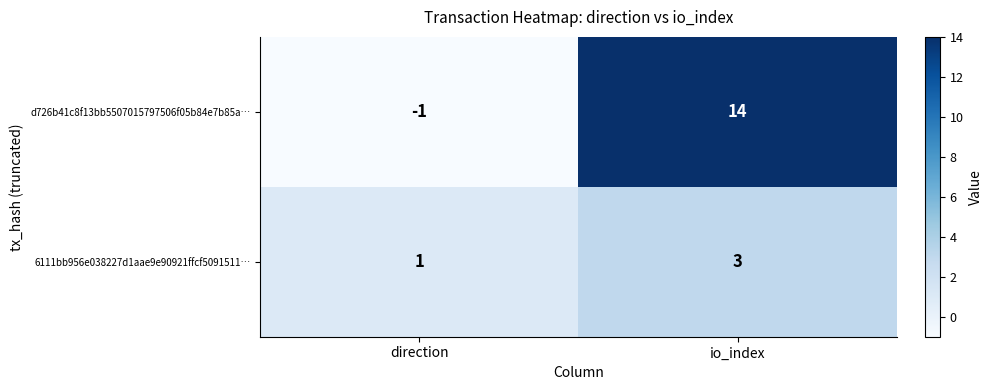

What is the sum of all d726b41c8f13bb5507015797506f05b84e7b85a… values?

13